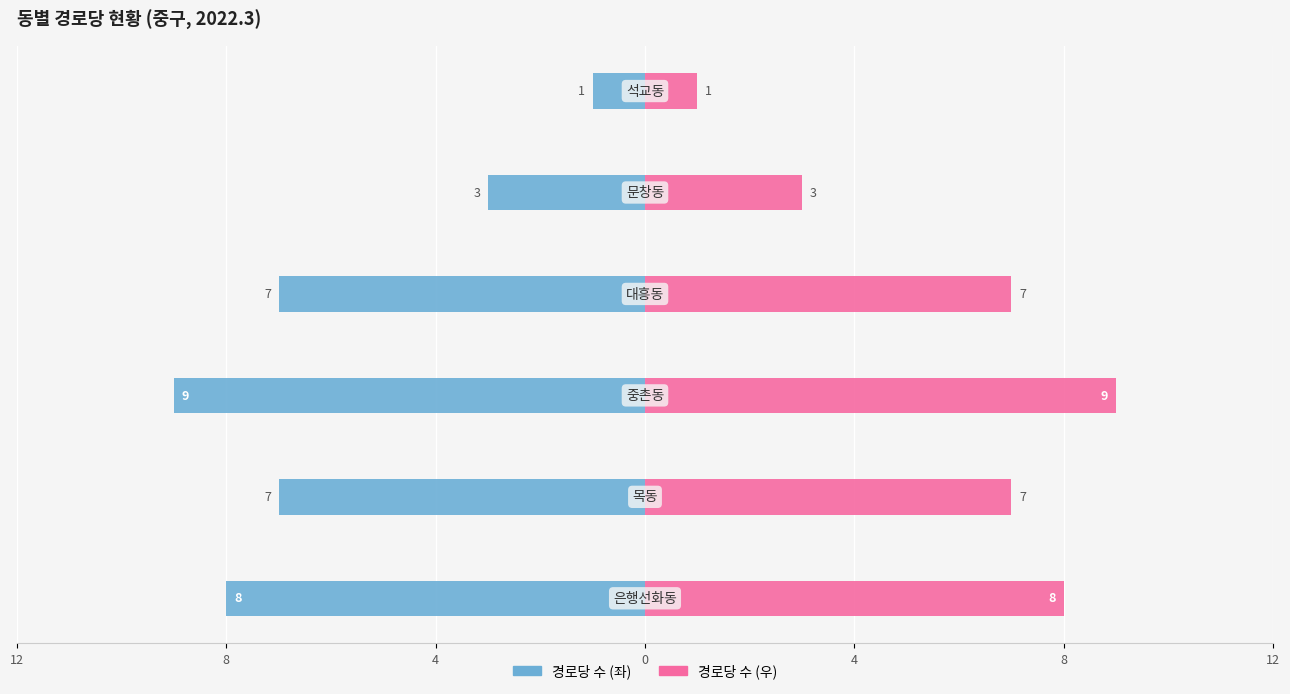

What are all the series names shown in the legend?

경로당 수 (좌), 경로당 수 (우)